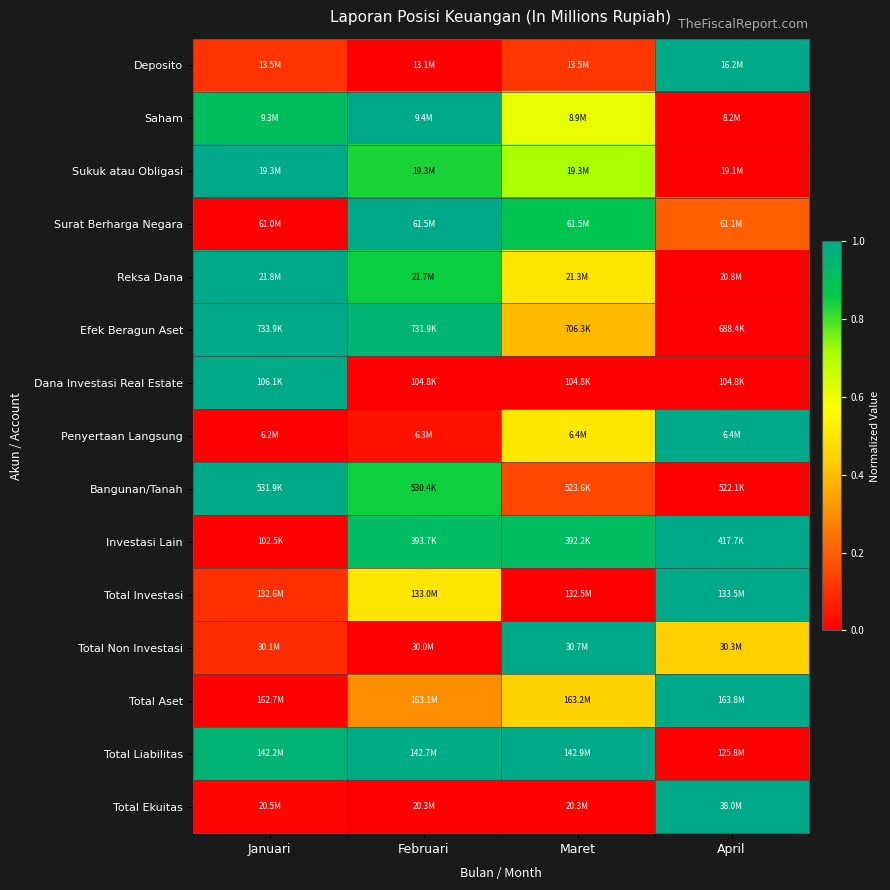

What is the spread (max minus min) of values at Februari?

1.0